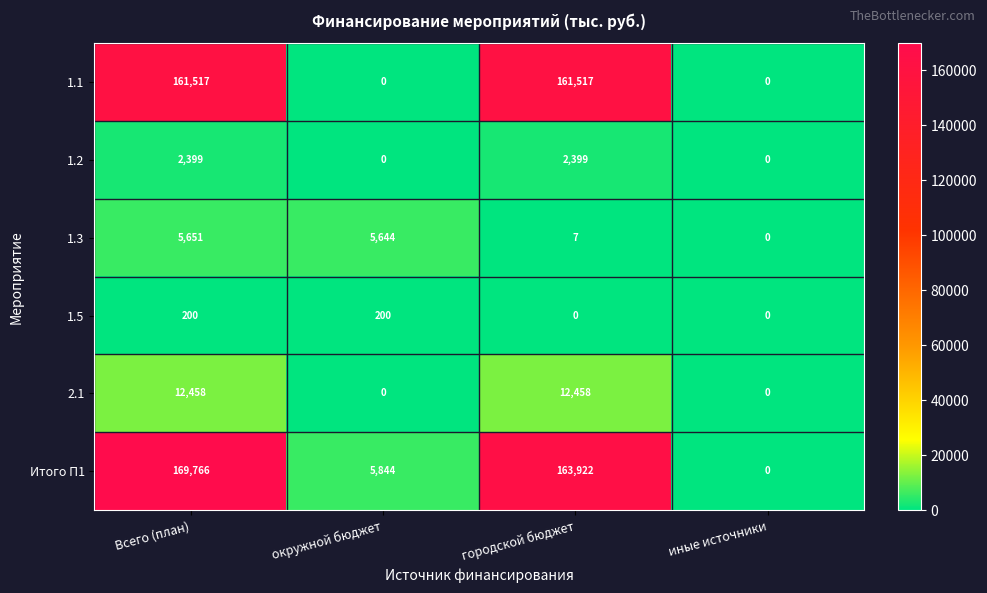

How many data points in 2.1 are less than 12458?

2